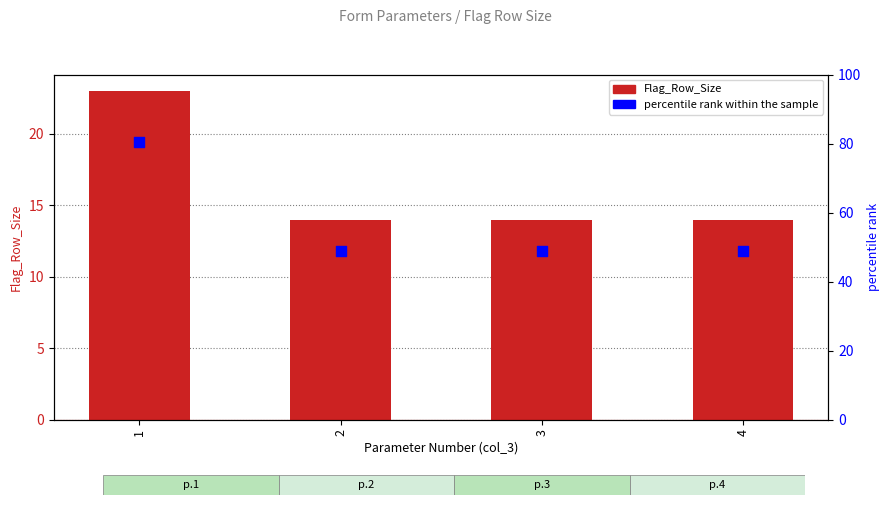

Which series reaches the minimum Y coordinate?

Flag_Row_Size